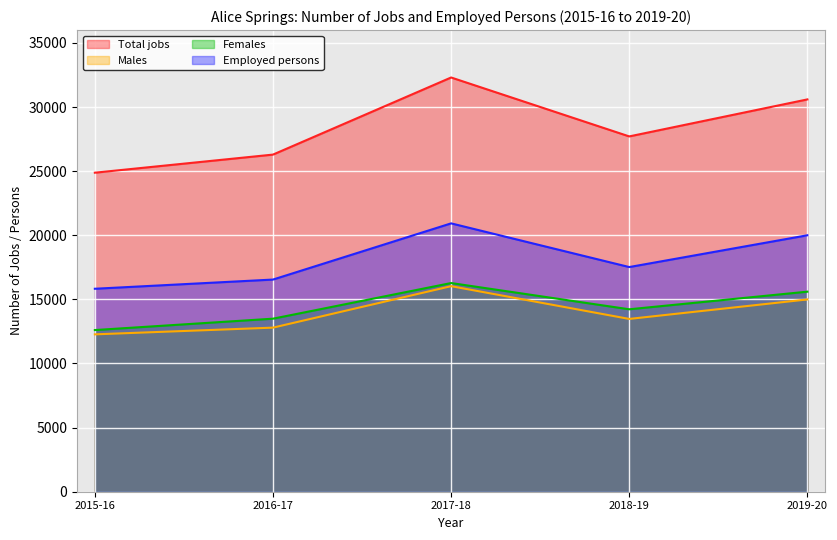

What is the total value across all series at 2015-16?

65586